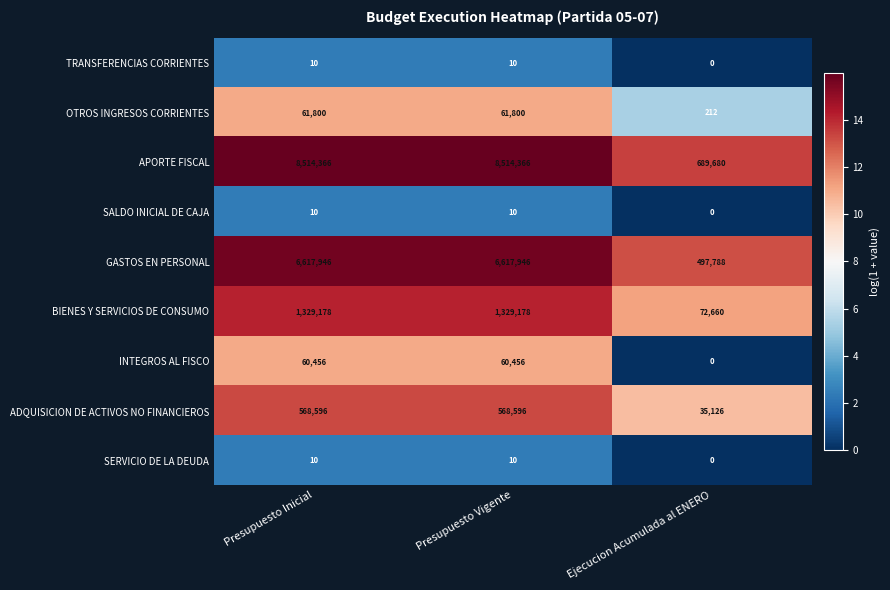

Reading right to left, list all the values displayed in this chart.

TRANSFERENCIAS CORRIENTES: 0	10	10
OTROS INGRESOS CORRIENTES: 212	61800	61800
APORTE FISCAL: 689680	8514366	8514366
SALDO INICIAL DE CAJA: 0	10	10
GASTOS EN PERSONAL: 497788	6617946	6617946
BIENES Y SERVICIOS DE CONSUMO: 72660	1329178	1329178
INTEGROS AL FISCO: 0	60456	60456
ADQUISICION DE ACTIVOS NO FINANCIEROS: 35126	568596	568596
SERVICIO DE LA DEUDA: 0	10	10